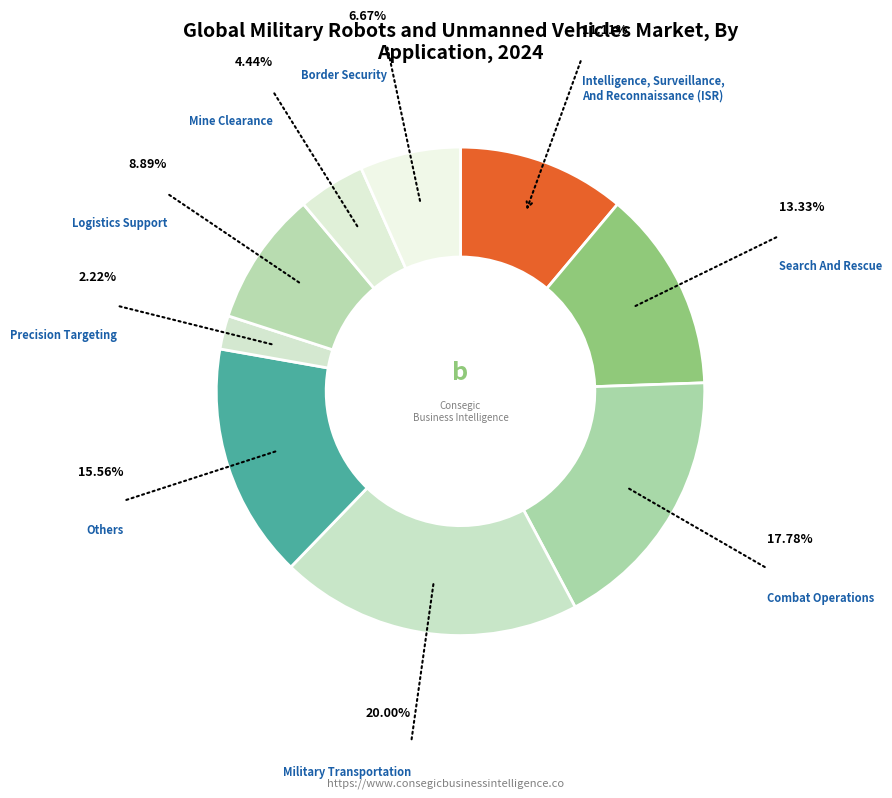

Which category has the smallest portion of the pie?

Precision Targeting